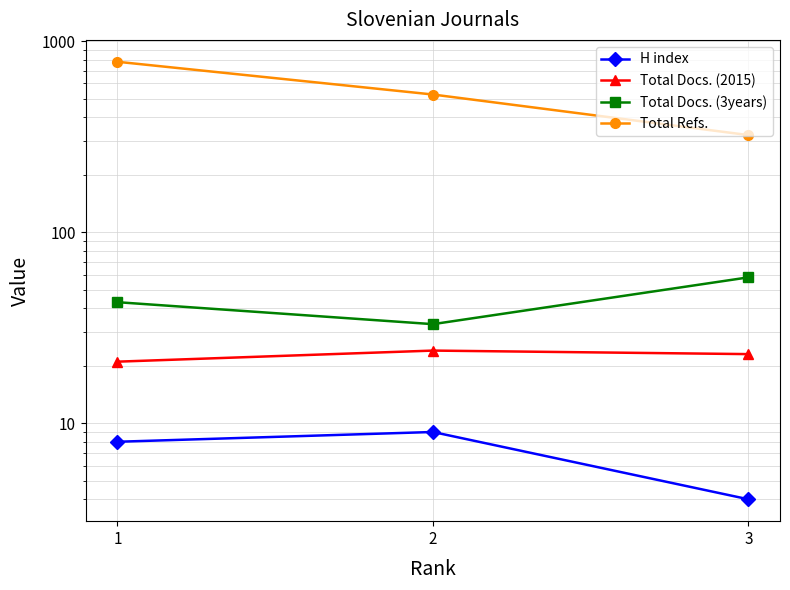

Rank the series at 2 from lowest to highest value.

H index, Total Docs. (2015), Total Docs. (3years), Total Refs.